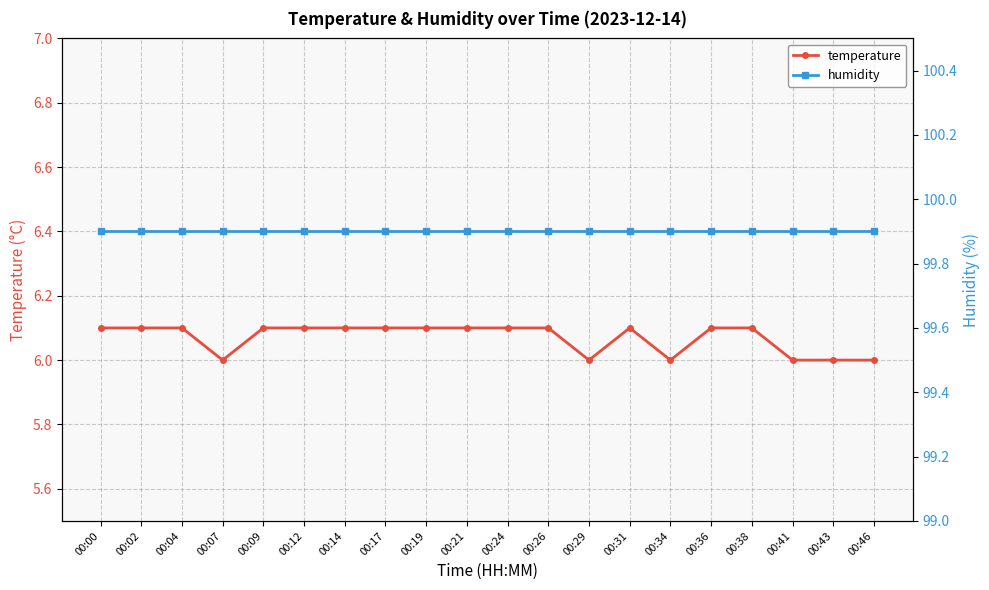

At which category is the sum across all series the highest?

00:00